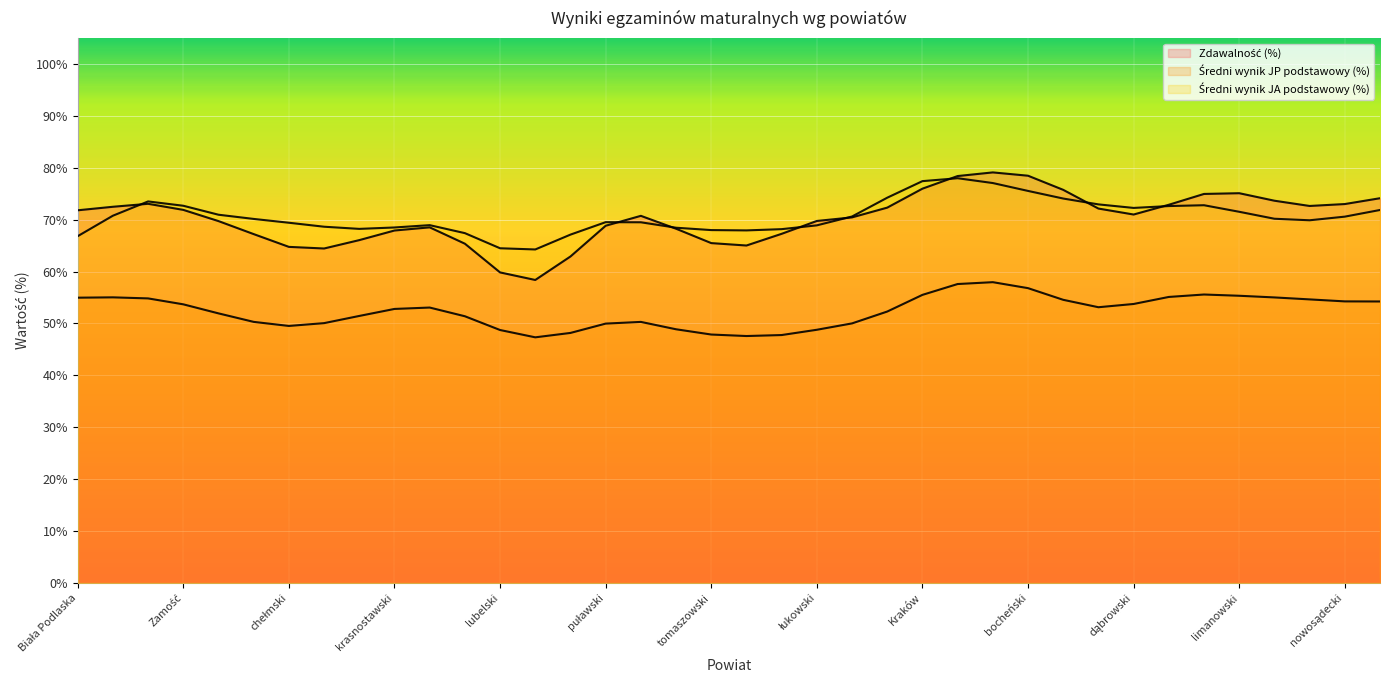

The value of Zdawalność (%) at lubartowski is 130.8. True or false?

False